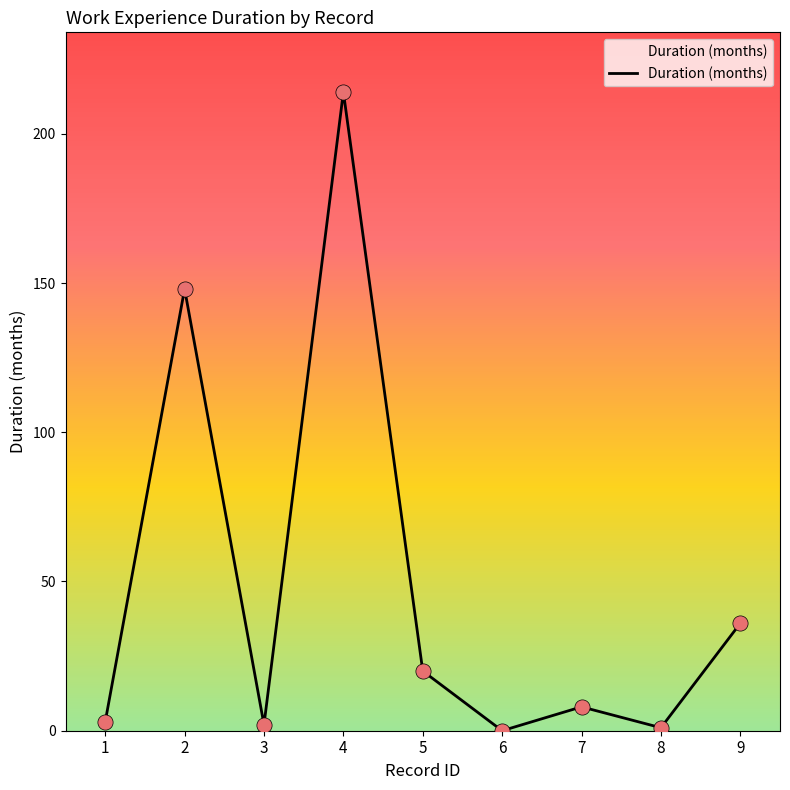

Which has a higher value, 7 or 9?

9